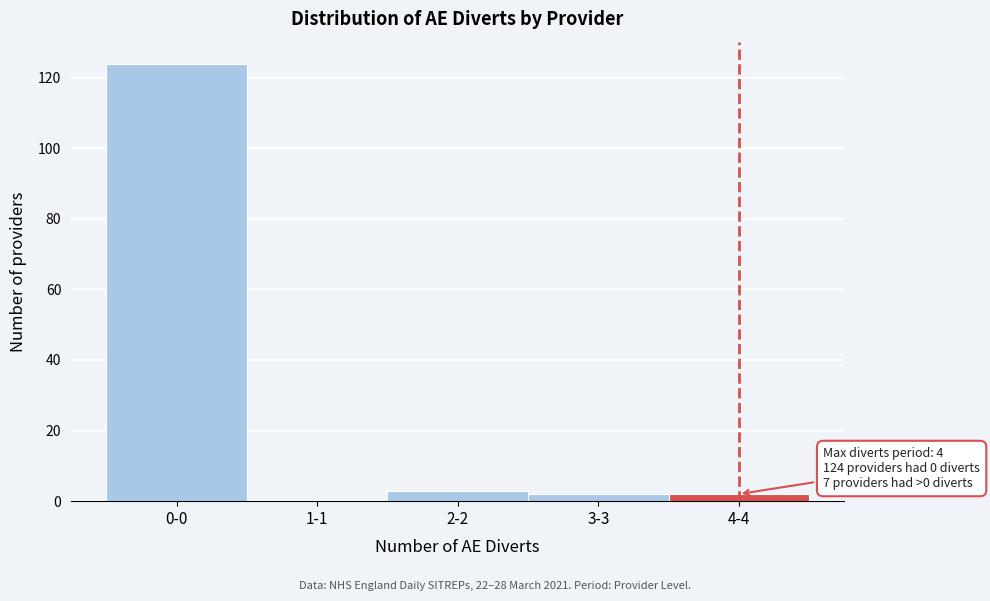

Reading left to right, transcribe all the data shown in this chart.

0-0=124	1-1=0	2-2=3	3-3=2	4-4=2